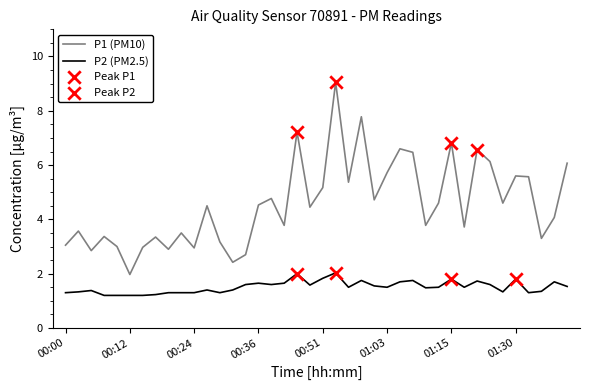

Which series has the largest range (max minus min)?

P1 (PM10)